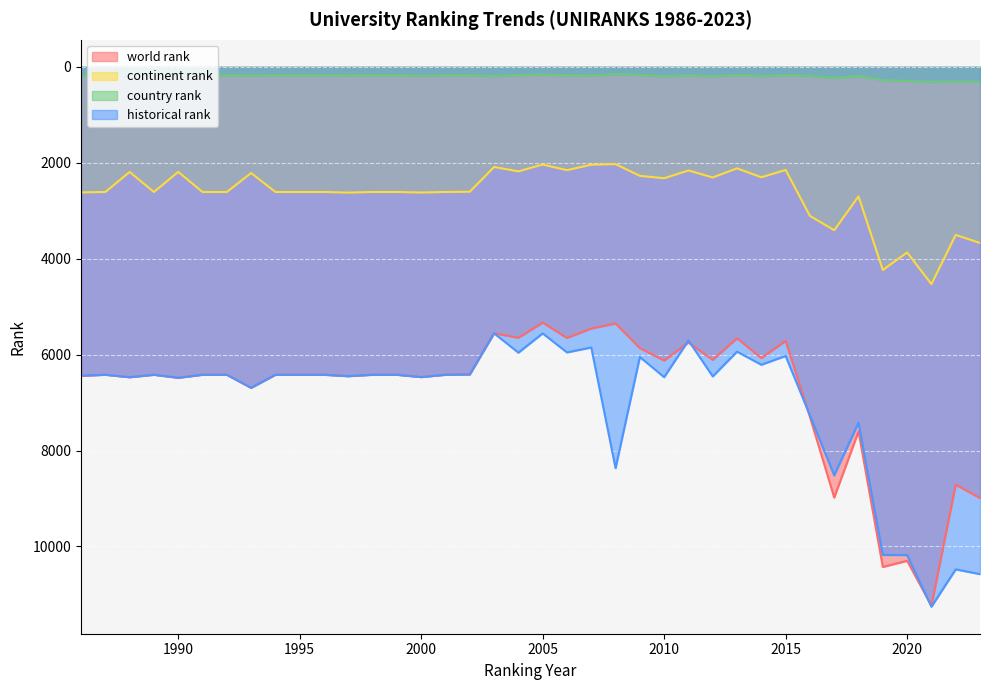

At how many categories does at least one series exceed 7311?

8